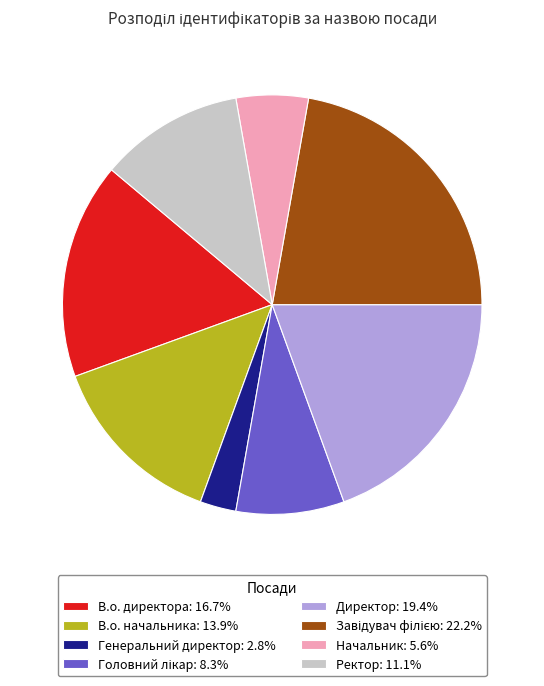

Approximately how many times larger is the value at В.о. начальника: 13.9% compared to Генеральний директор: 2.8%?

5.0